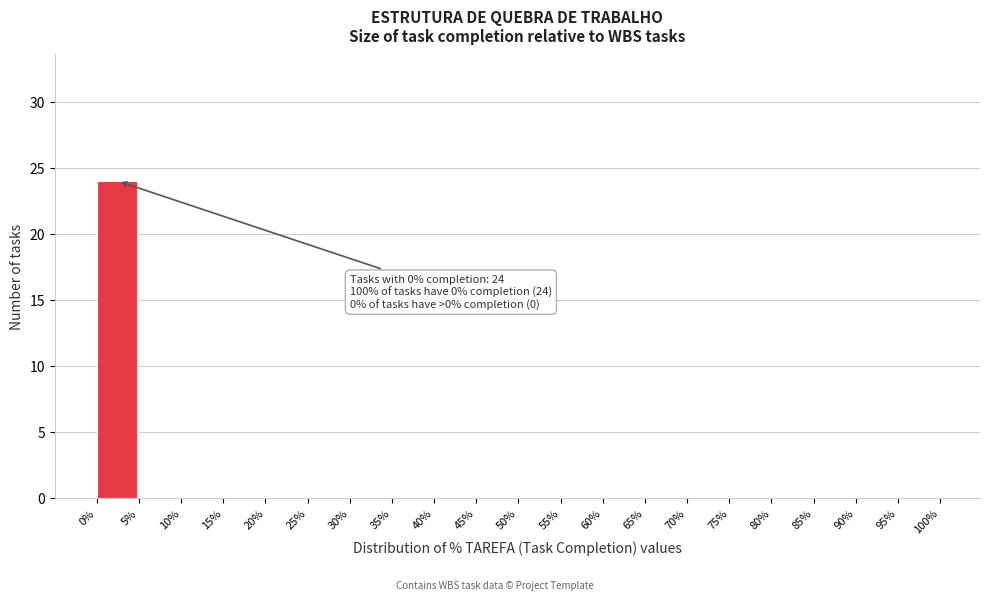

Which range on the x-axis has the tallest bar?

0% to 5%